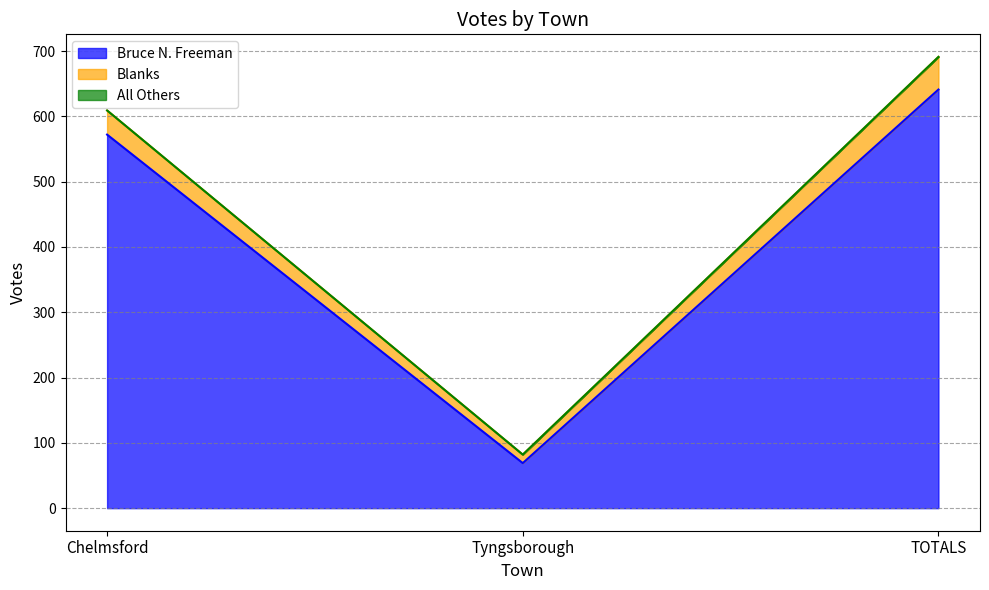

Between Chelmsford and Tyngsborough, which series saw the biggest shift?

Bruce N. Freeman